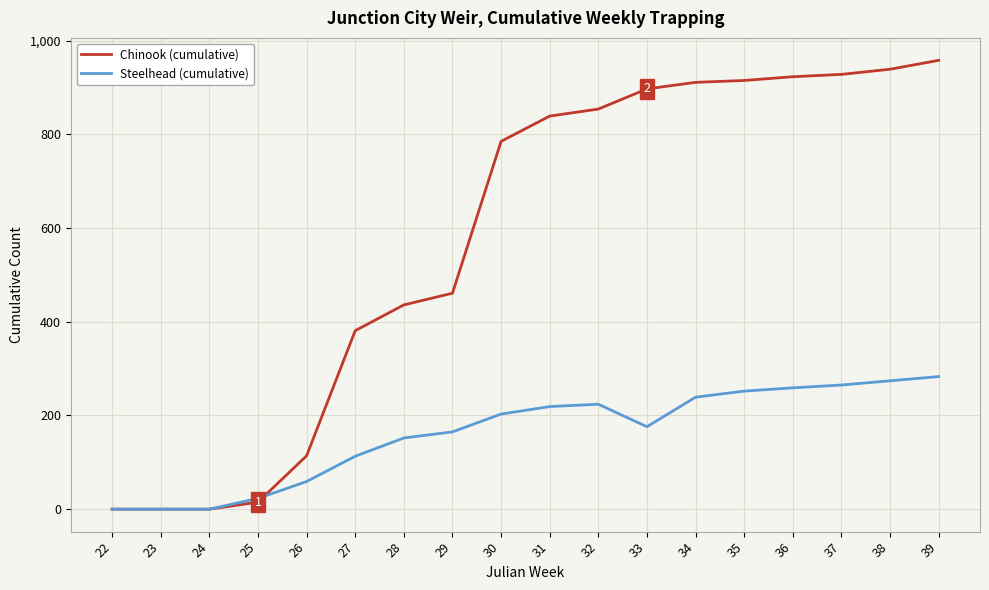

At which label is Chinook (cumulative) closest to 479?

29